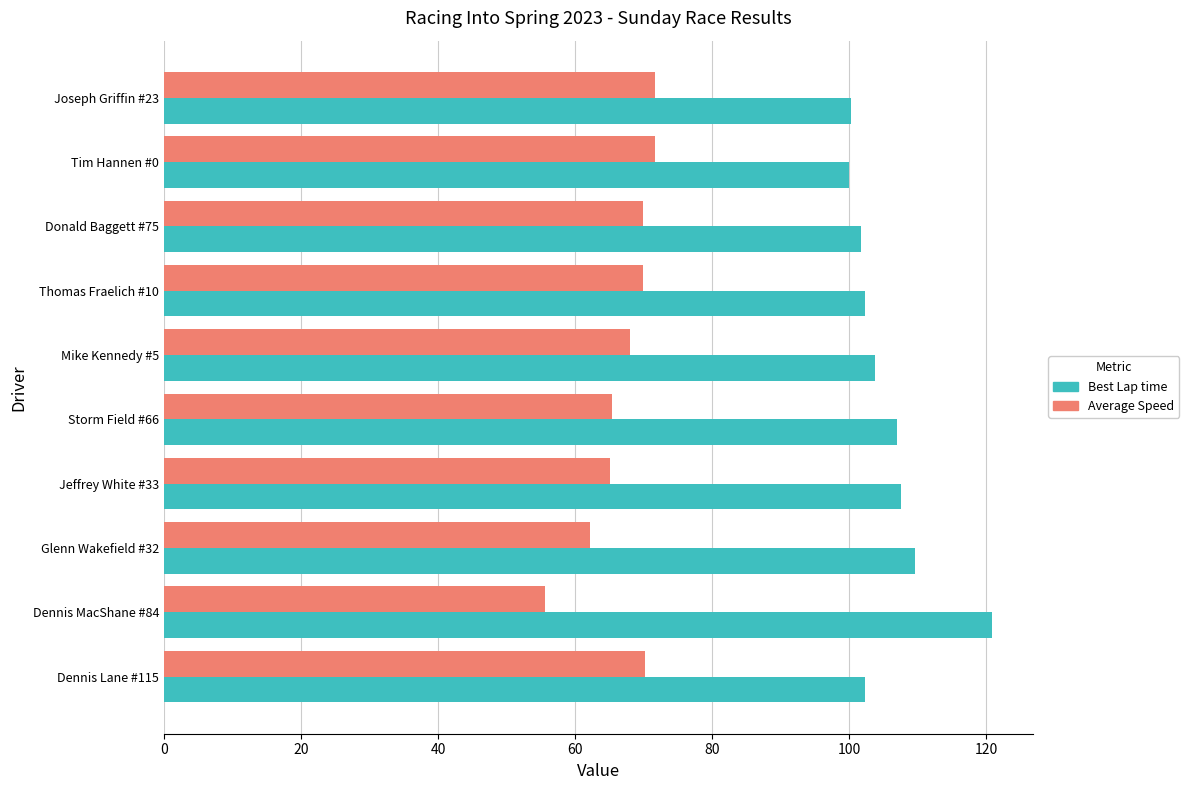

True or false: Best Lap time has a value of 107.6 at Jeffrey White #33.

True